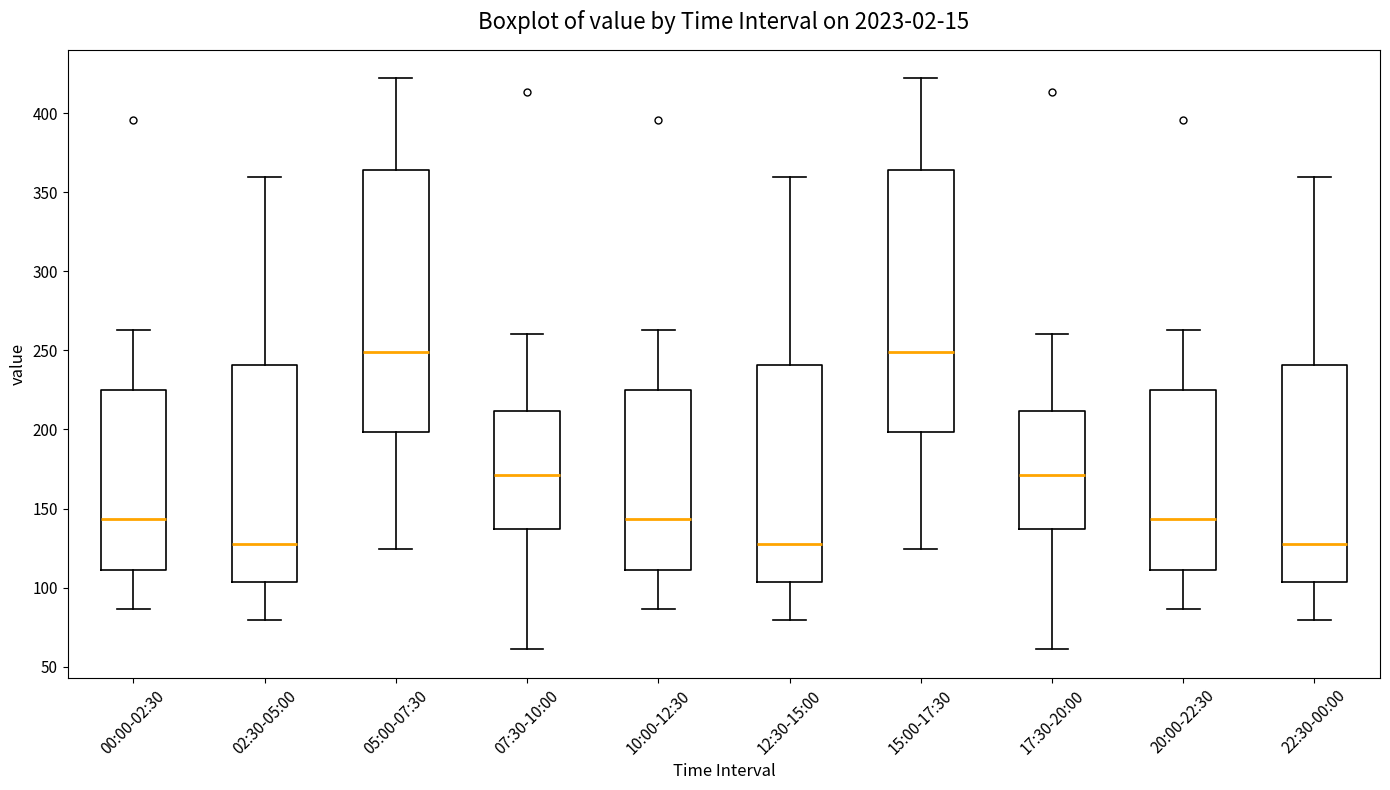

Reading left to right, read every box against the y-axis: the position of its median line, the range the box covers, and the ends of its whiskers. The values are not printed on the chart, so give them approximately, as read against the axis.

00:00-02:30: median 145, box 110 to 225, whiskers 85 to 265
02:30-05:00: median 130, box 105 to 240, whiskers 80 to 360
05:00-07:30: median 250, box 200 to 365, whiskers 125 to 420
07:30-10:00: median 170, box 135 to 210, whiskers 60 to 260
10:00-12:30: median 145, box 110 to 225, whiskers 85 to 265
12:30-15:00: median 130, box 105 to 240, whiskers 80 to 360
15:00-17:30: median 250, box 200 to 365, whiskers 125 to 420
17:30-20:00: median 170, box 135 to 210, whiskers 60 to 260
20:00-22:30: median 145, box 110 to 225, whiskers 85 to 265
22:30-00:00: median 130, box 105 to 240, whiskers 80 to 360